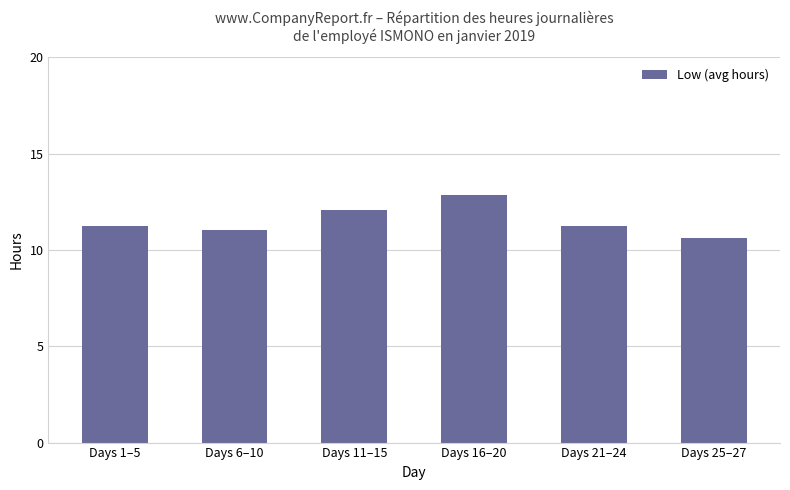

Which category has the lowest value across all series?

Days 25–27